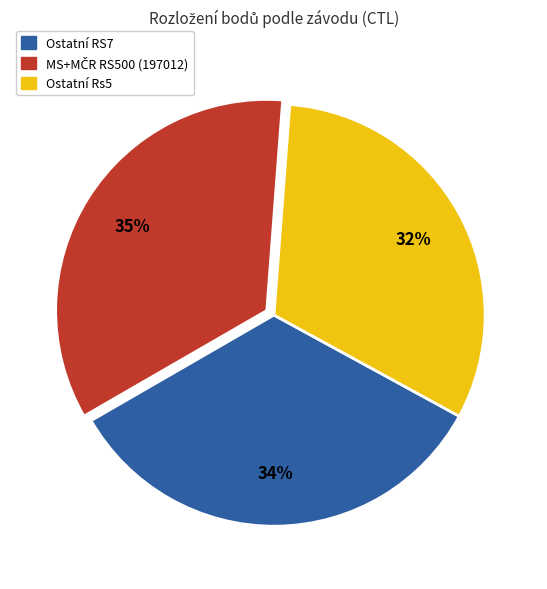

To the nearest percent, what is the average slice percentage?

33%